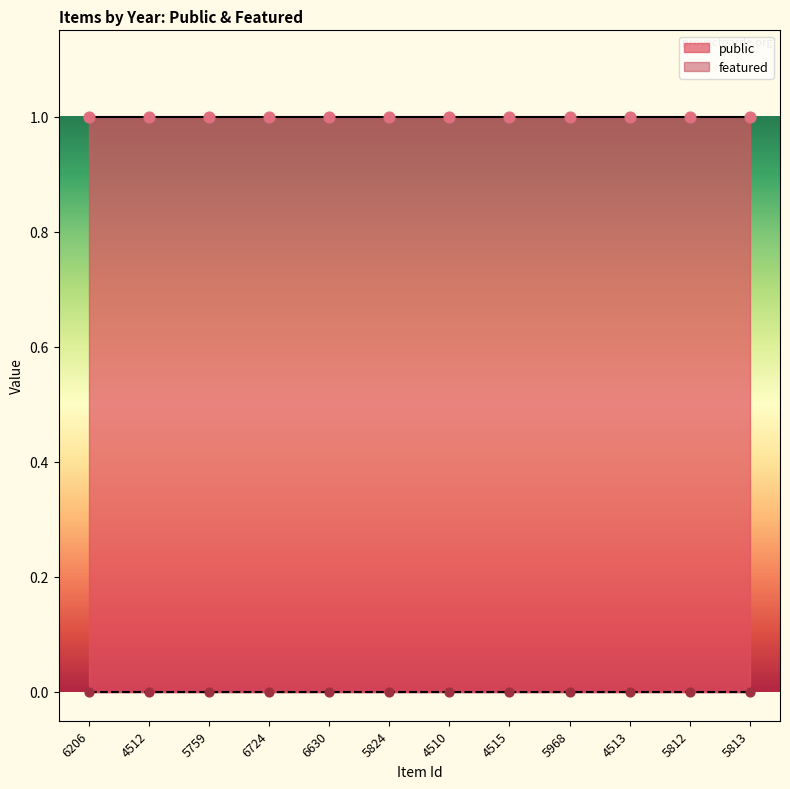

Which series has the largest total across all categories?

public